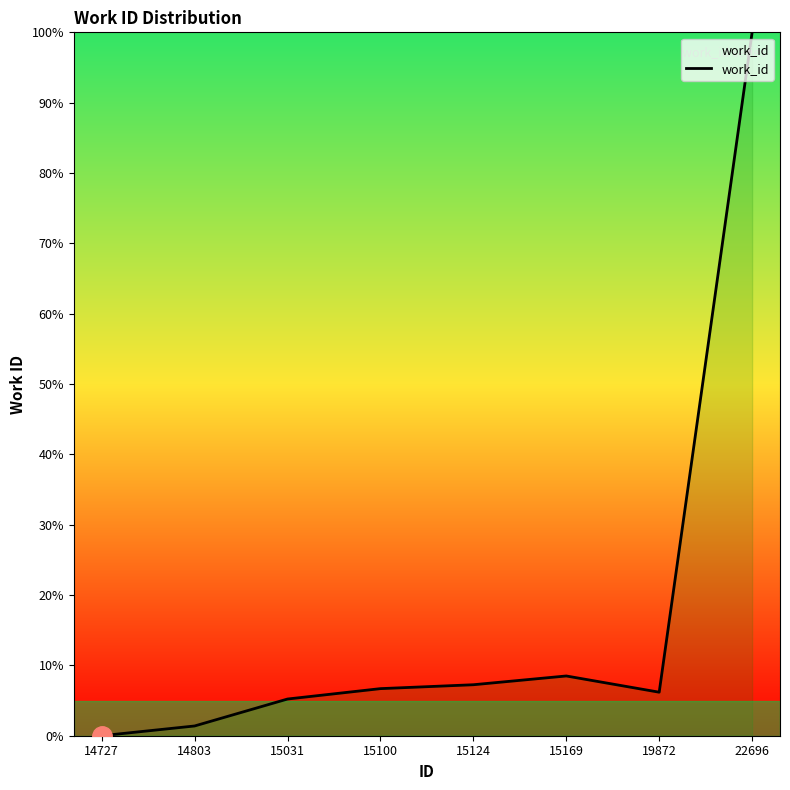

Between 19872 and 15169, which is larger?

15169